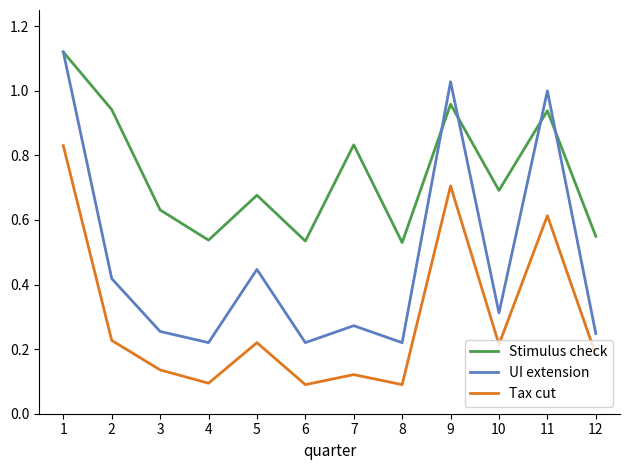

Which series changed the most between 6 and 11?

UI extension